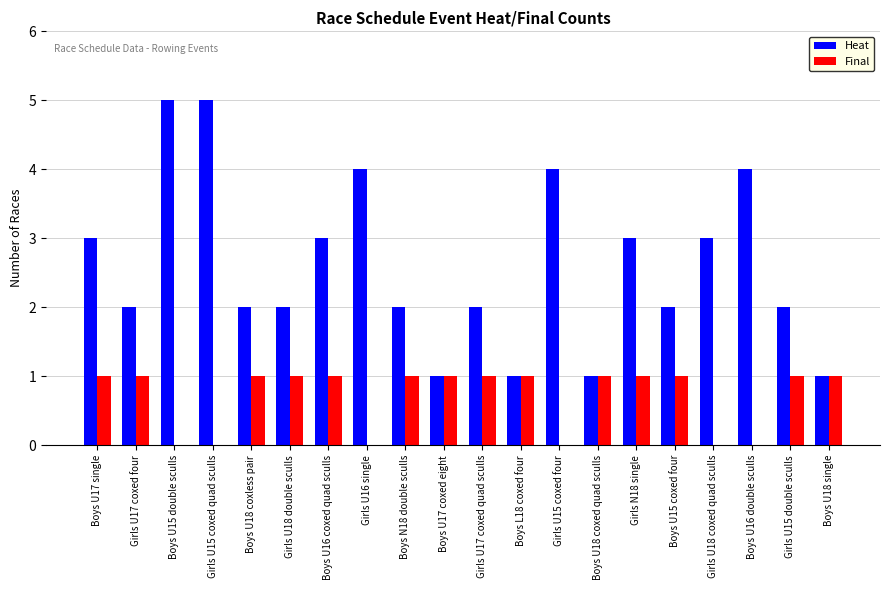

The Heat series shows 2 at Girls U17 coxed four. True or false?

True